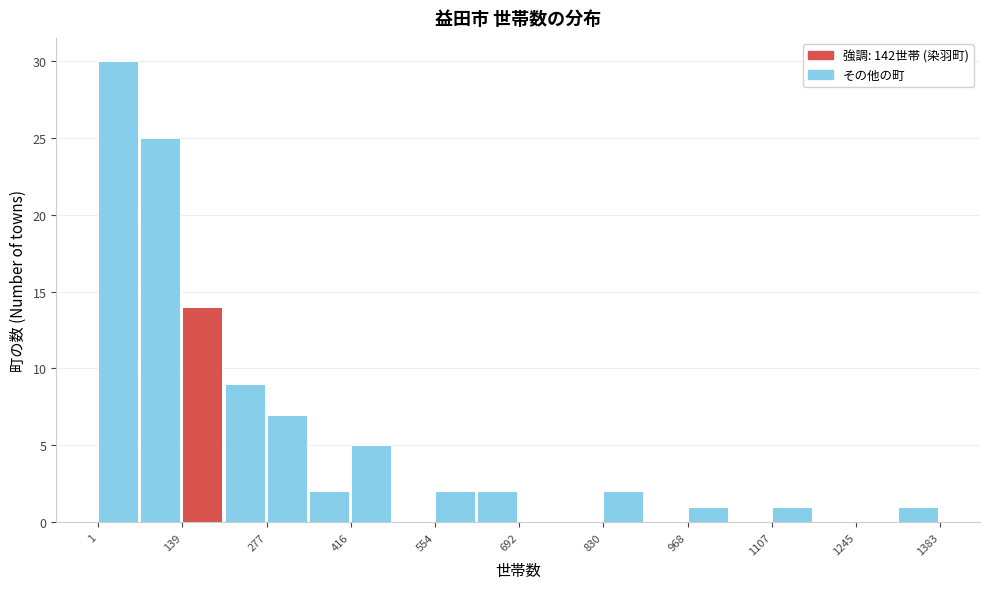

Read against the x-axis, roughly where is the centre of the tallest bar?

40